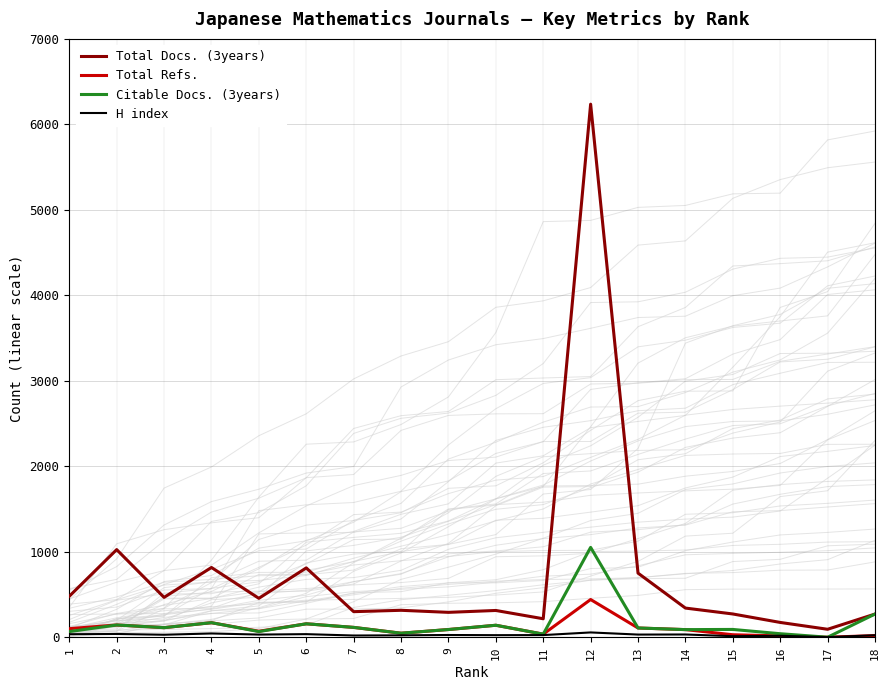

What is the minimum value for H index?

1